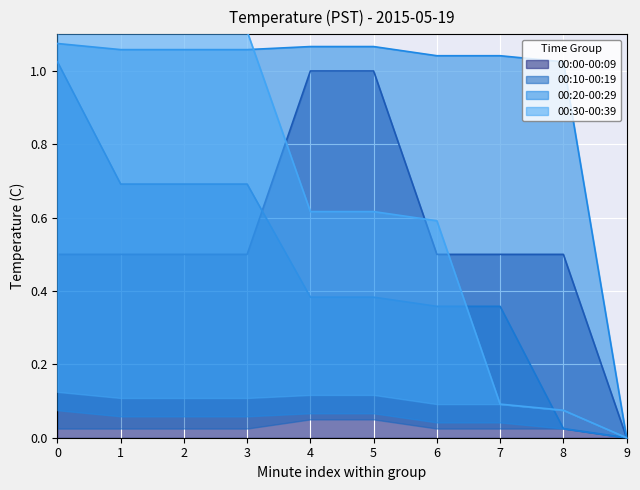

What is the difference between the second highest and second lowest values in the 00:30-00:39 series?

1.0